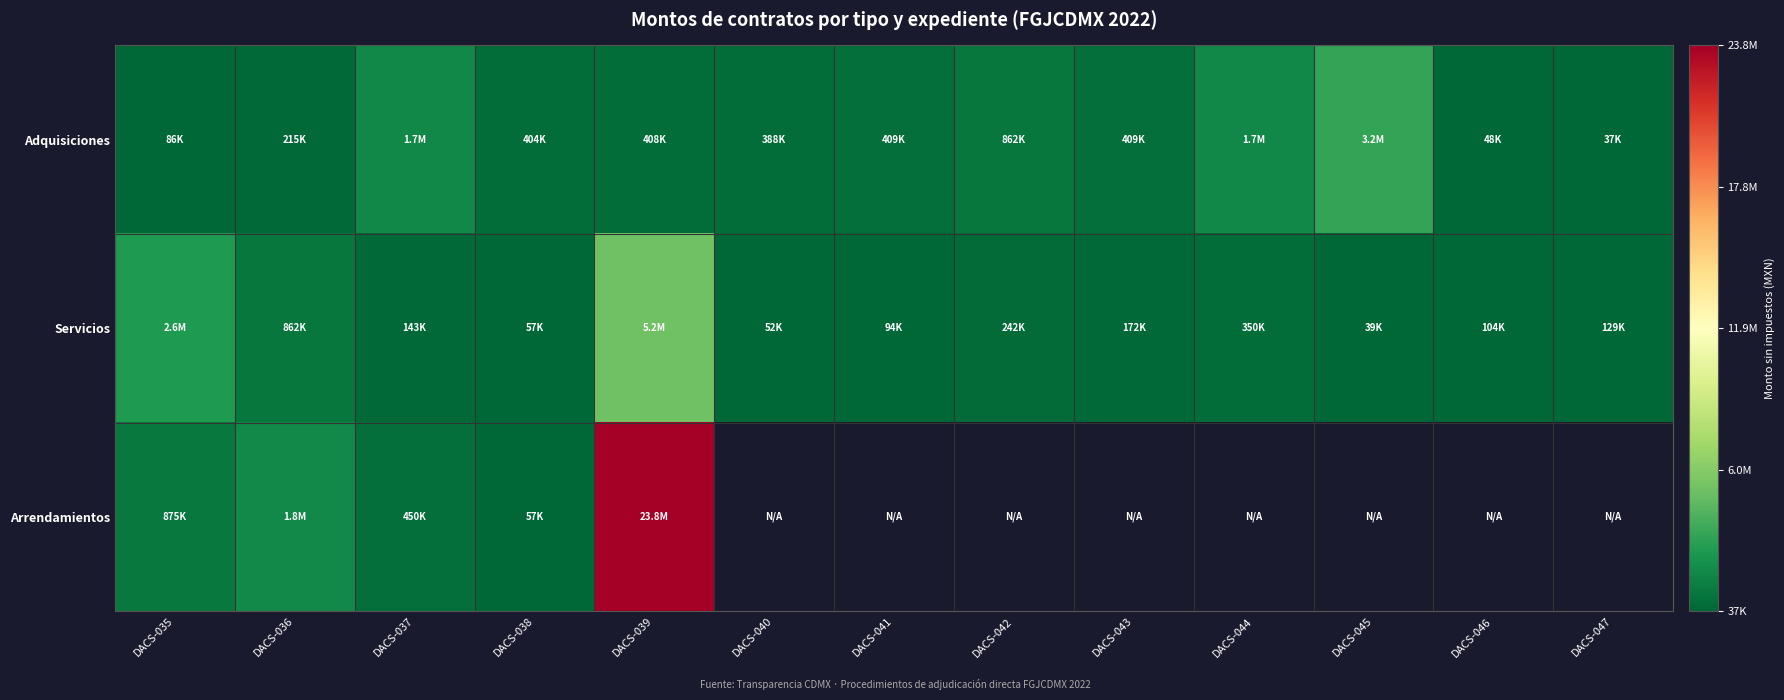

What is the difference between the maximum and minimum values in the Adquisiciones series?

3212812.5